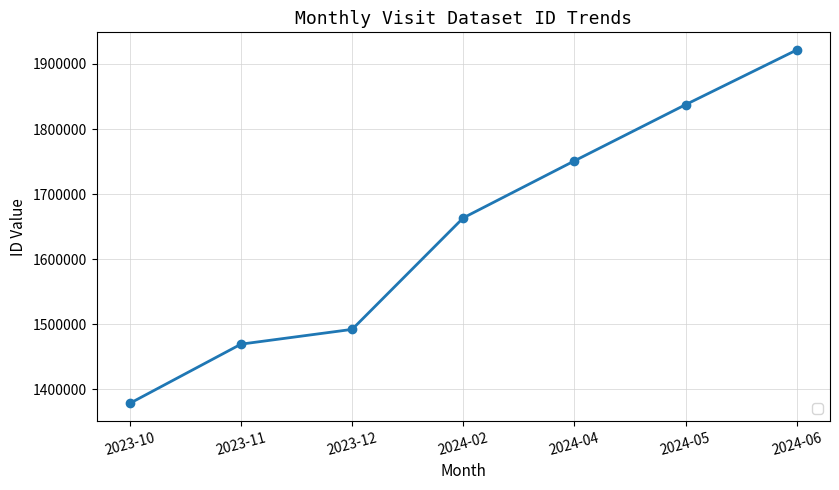

At which label is the value closest to 1649938?

2024-02